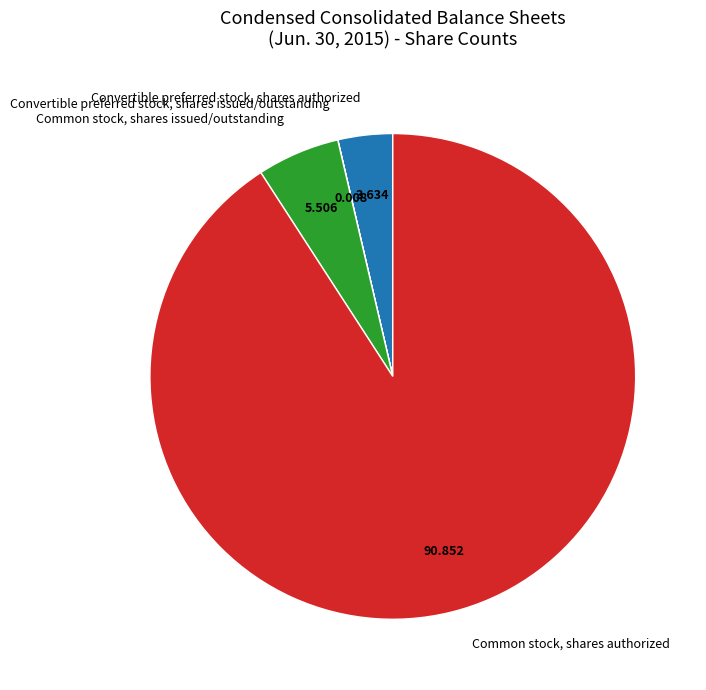

What is the largest slice in the pie chart?

Common stock, shares authorized